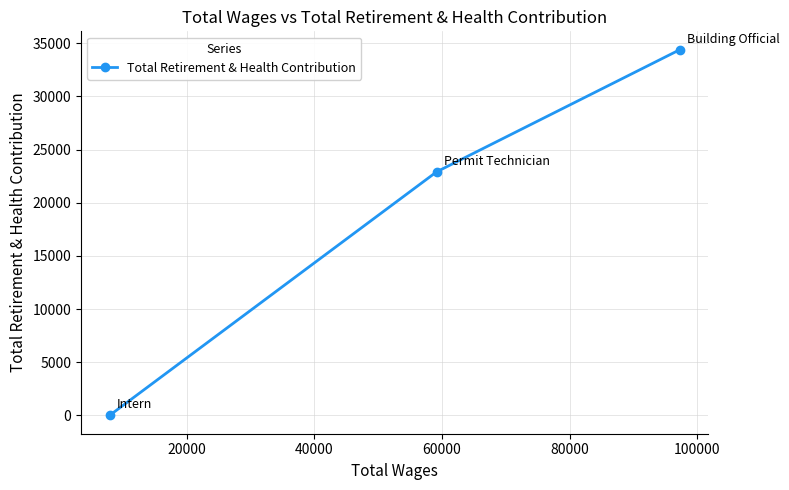

What is the sum of all values?

57300